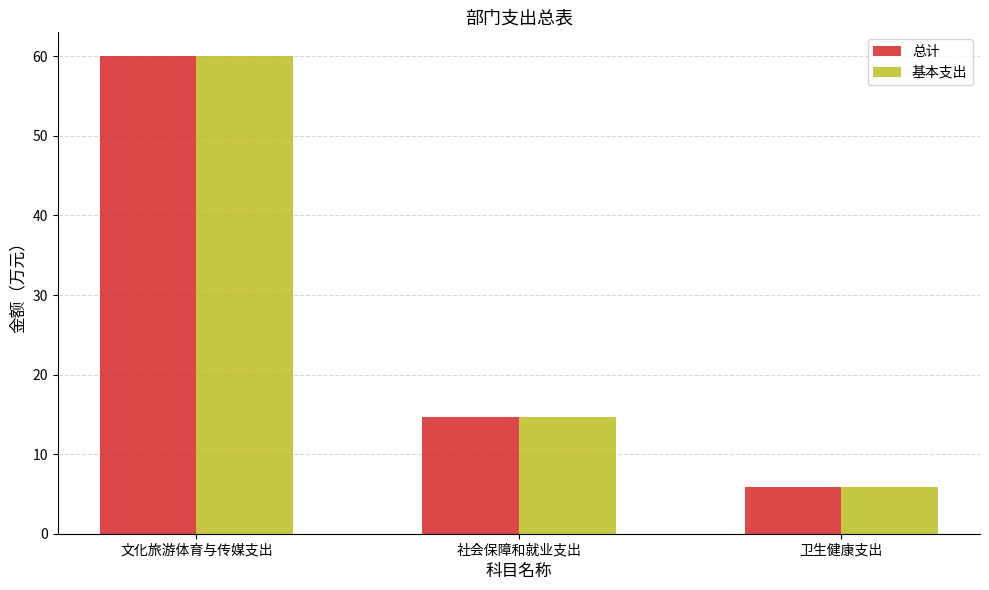

The value of 总计 at 卫生健康支出 is 2.7. True or false?

False